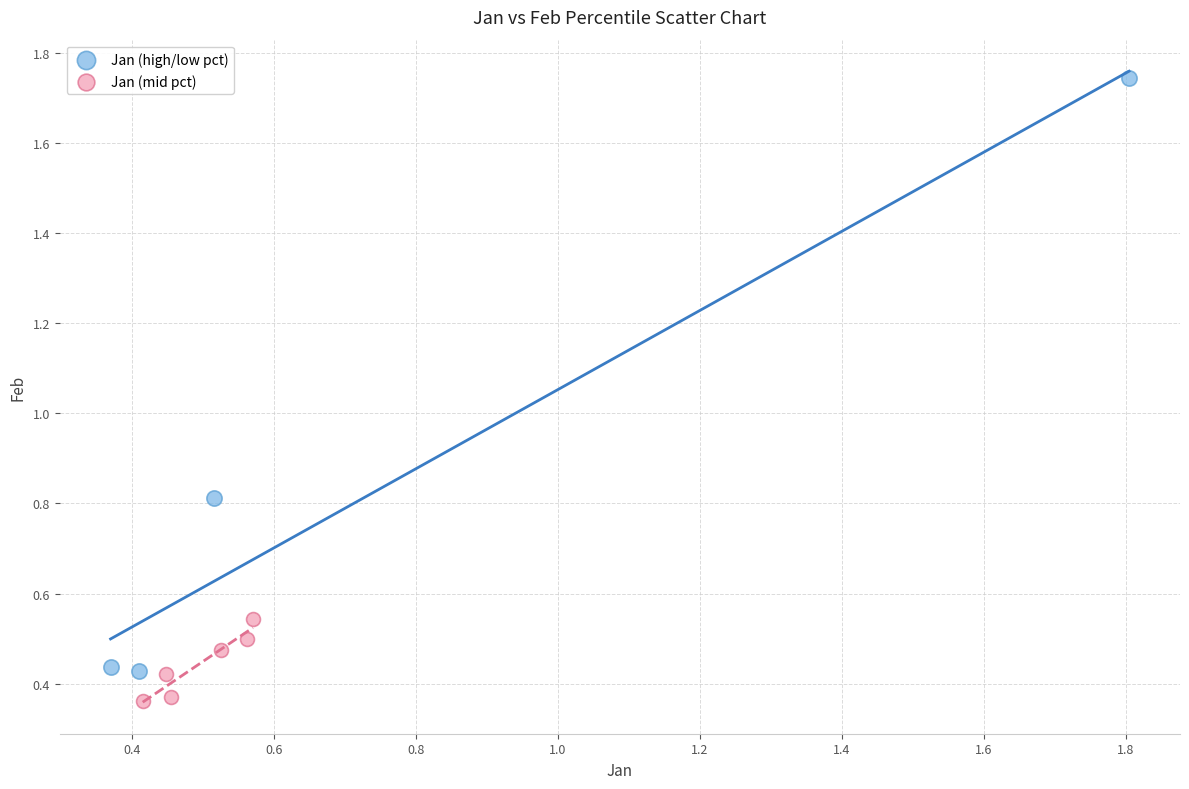

Which series has the largest Y range (max minus min)?

Jan (high/low pct)